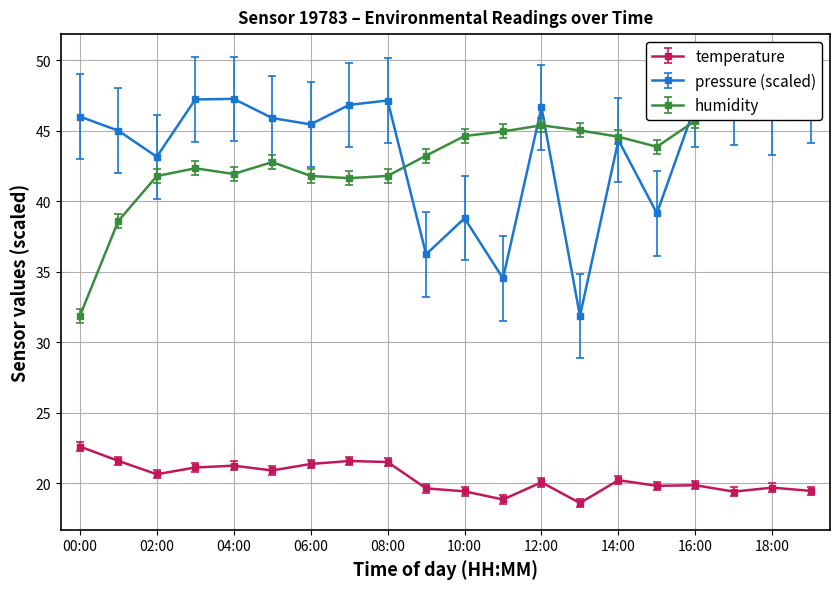

What is the label of the 9th point from the right?

11:00